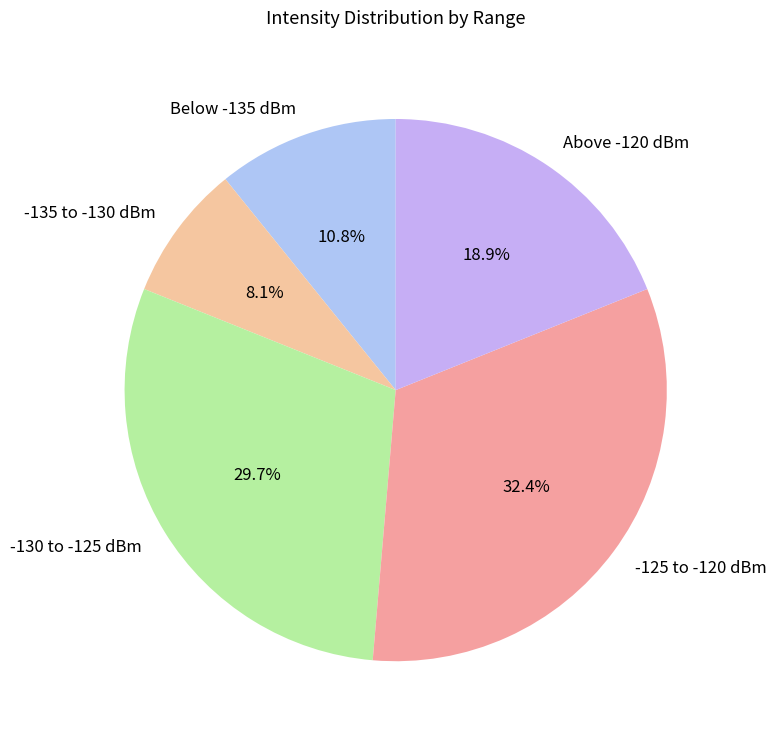

Rank the categories by value from lowest to highest.

-135 to -130 dBm, Below -135 dBm, Above -120 dBm, -130 to -125 dBm, -125 to -120 dBm